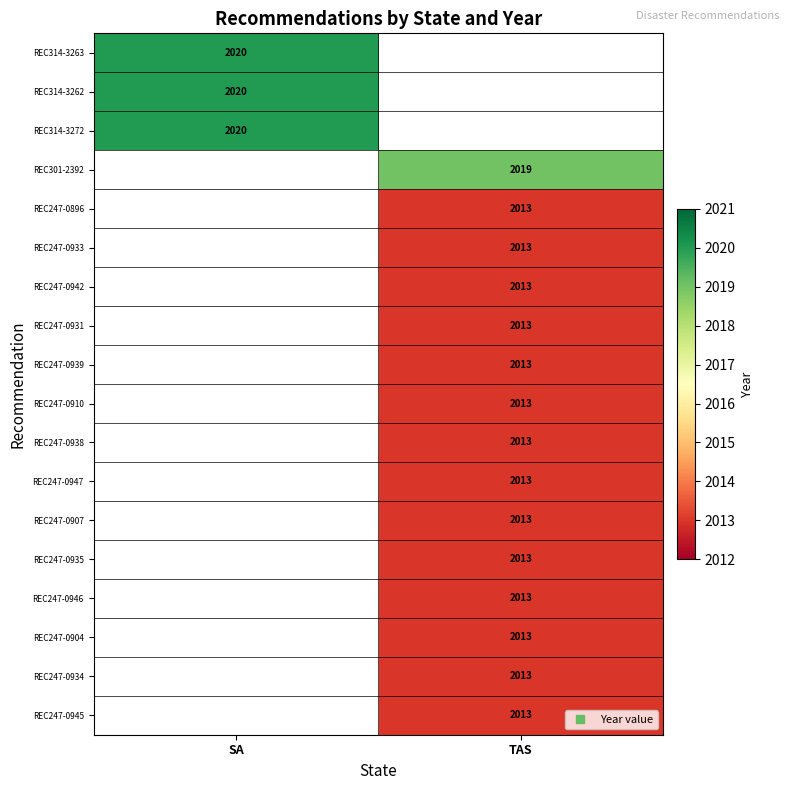

What value does the REC247-0934 series have at TAS?

2013.0